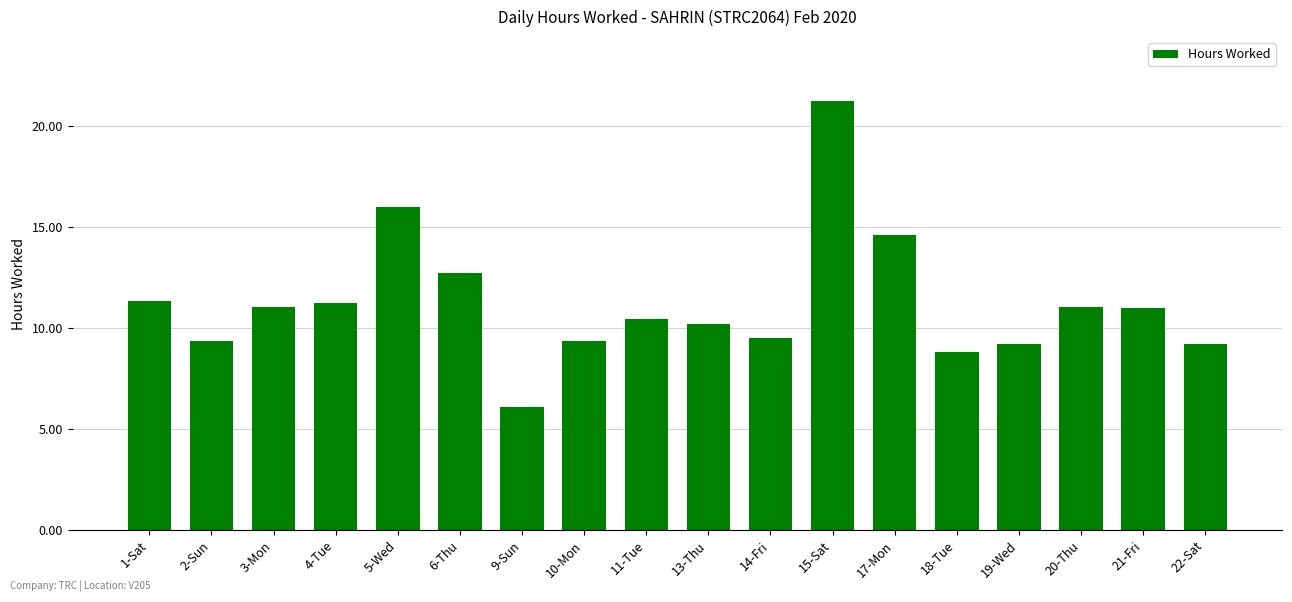

What is the difference between the second highest and second lowest values?

7.2